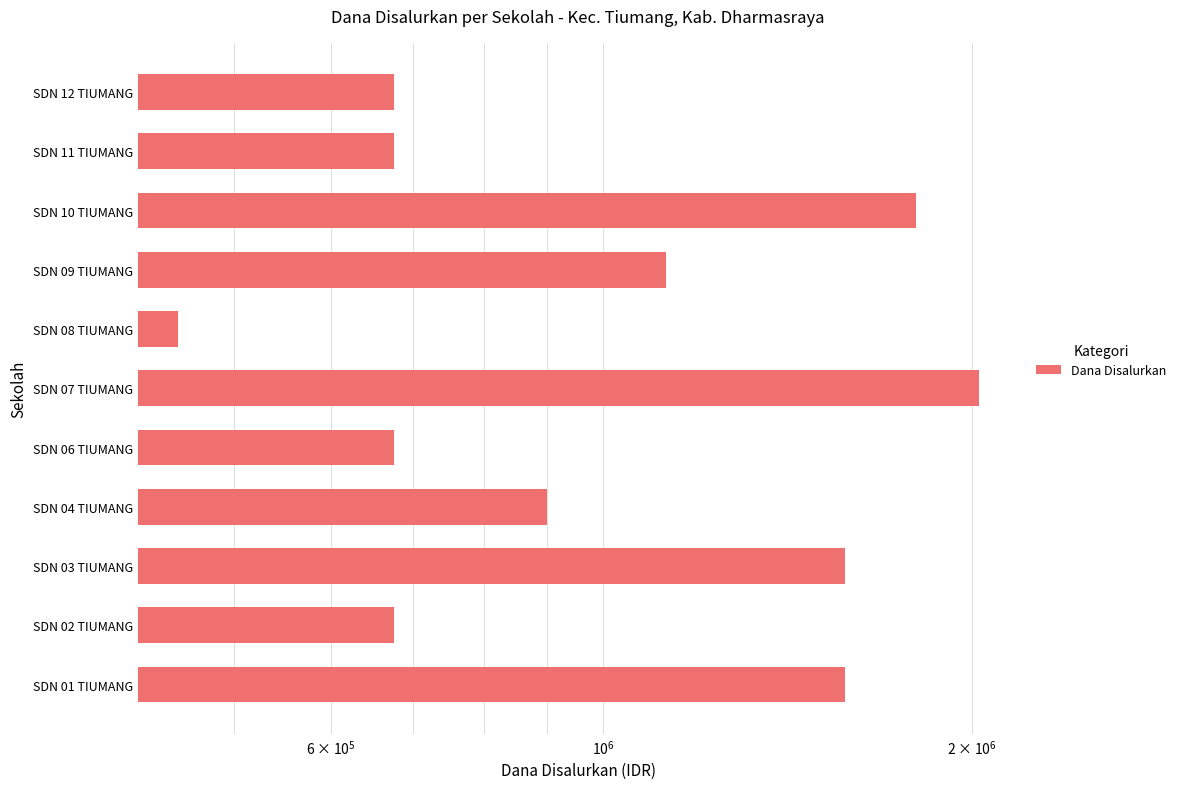

The value at SDN 03 TIUMANG is 849585. True or false?

False